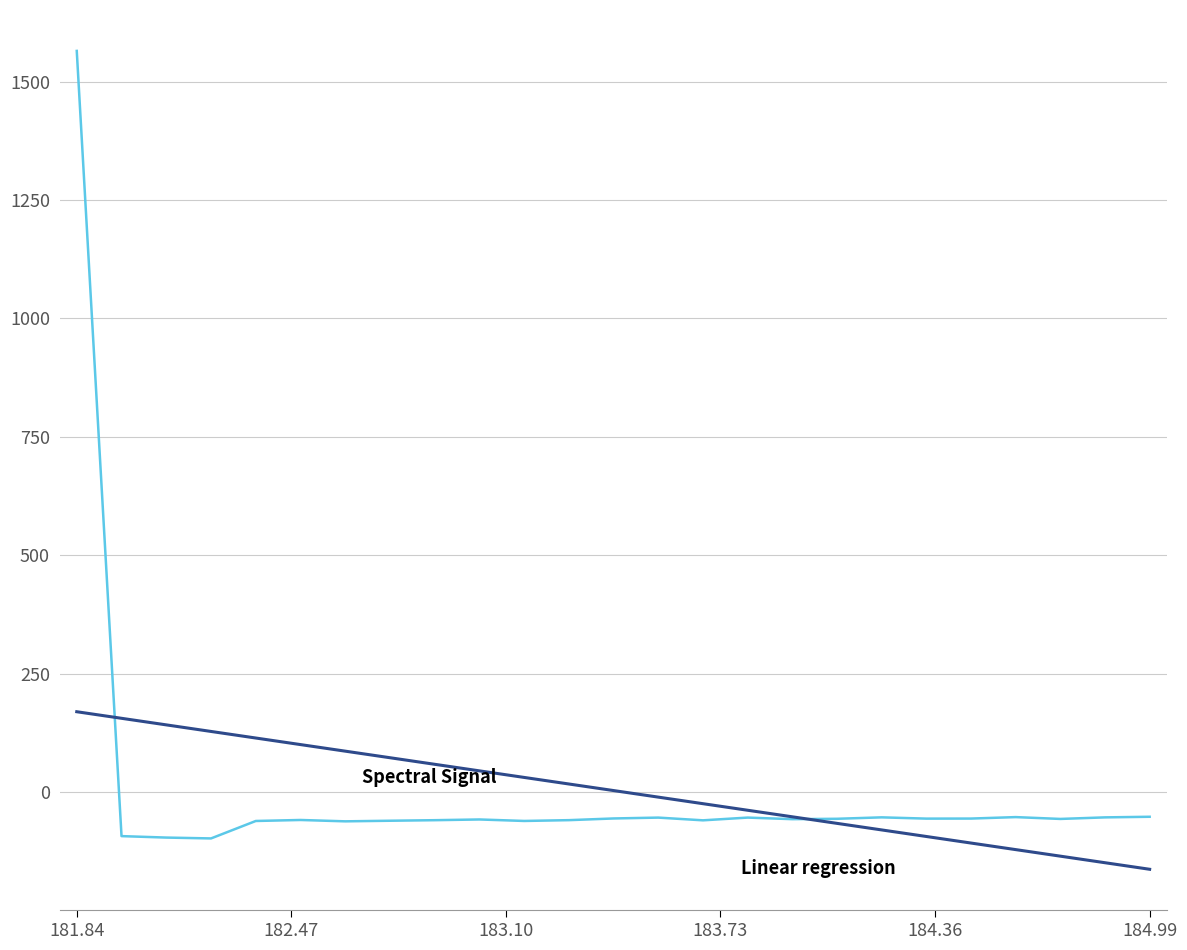

What is the minimum value shown in the chart?

-162.4